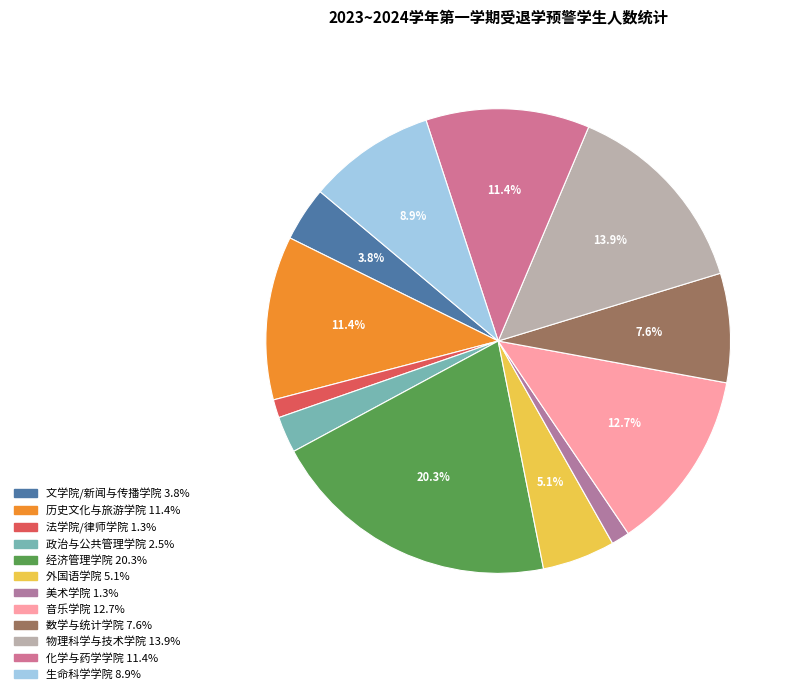

Does any single category account for the majority?

No